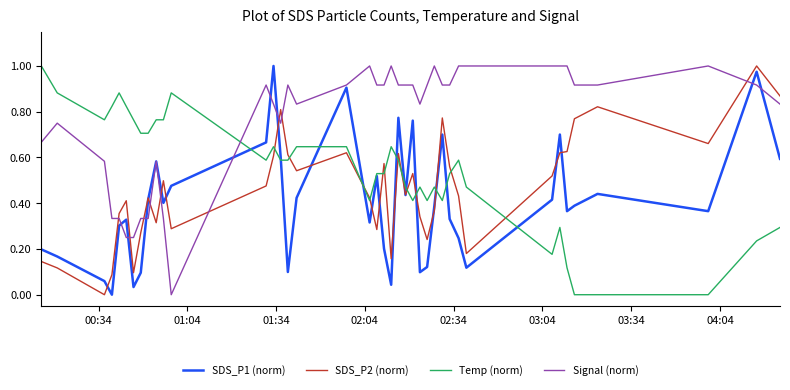

List the series in order of their overall mean, lowest first.

SDS_P1 (norm), SDS_P2 (norm), Temp (norm), Signal (norm)